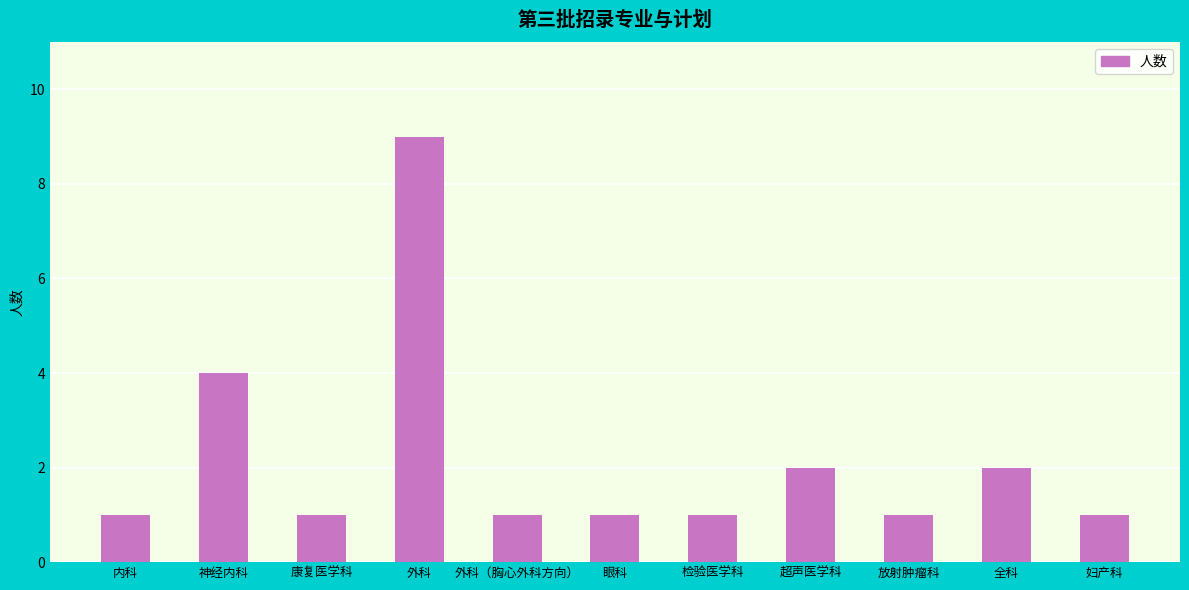

What is the smallest value displayed?

1